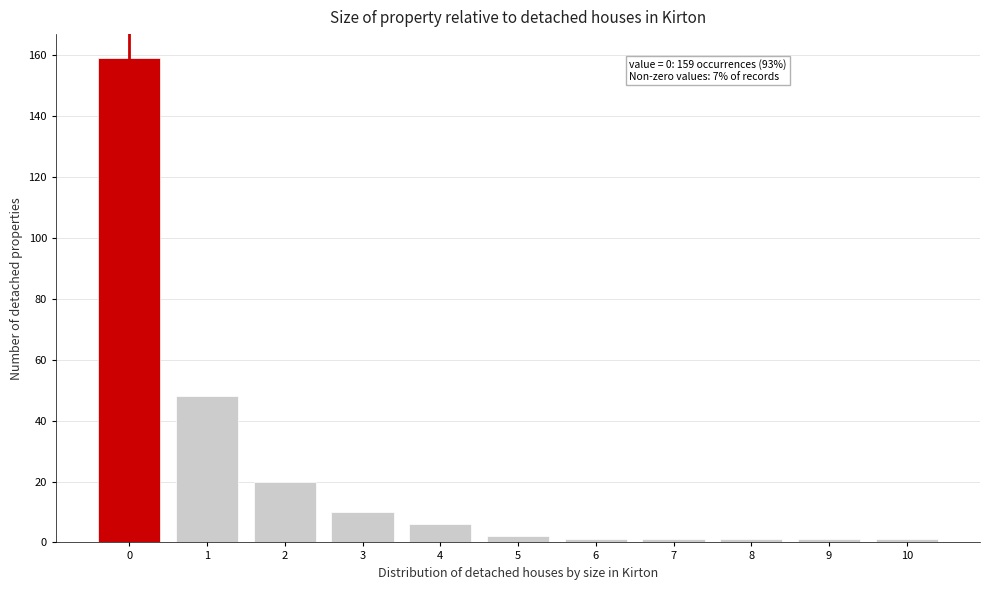

Over which range of the x-axis is the bar tallest?

-0.5 to 0.5